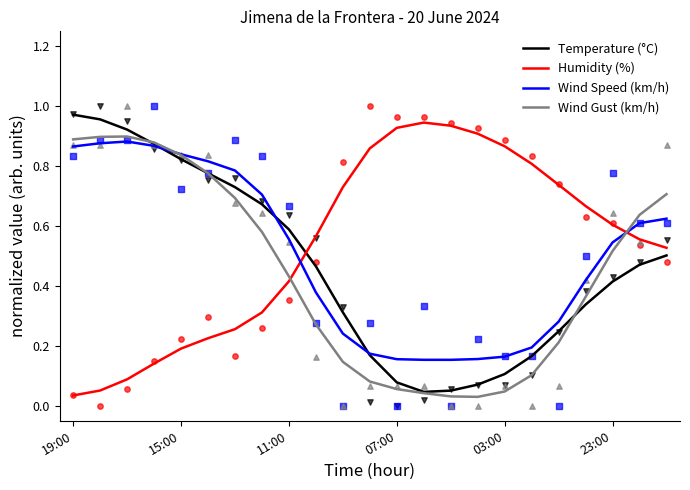

At how many categories does at least one series exceed 0?

23